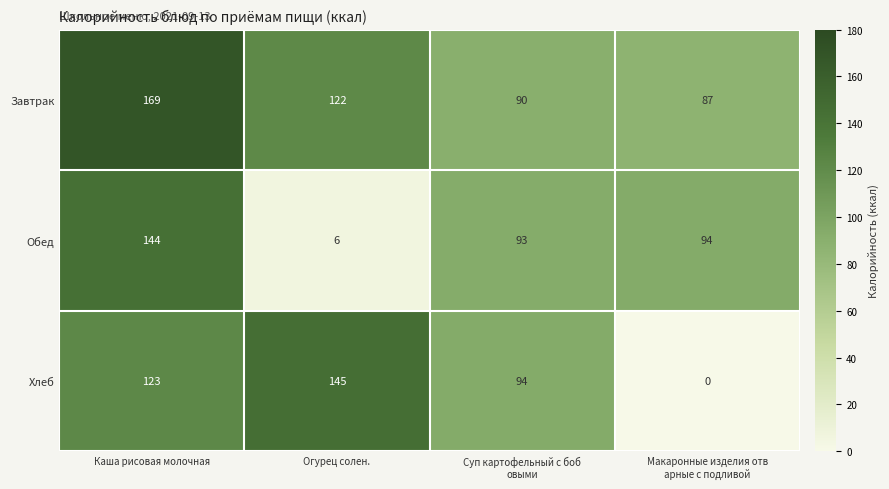

Which series changed the most between Каша рисовая молочная and Суп картофельный с боб
овыми?

Завтрак